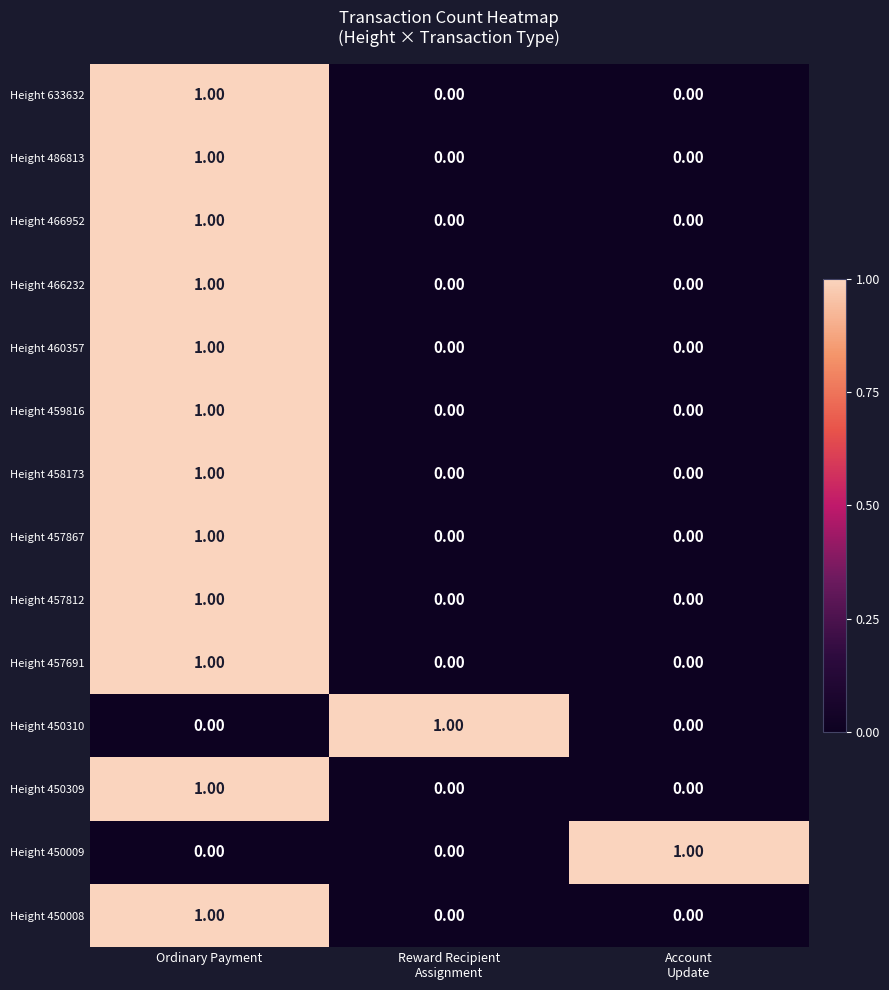

At how many categories does at least one series exceed 0?

3